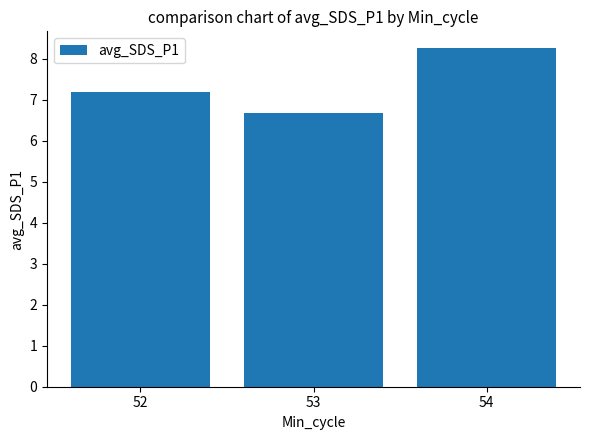

Where does the data first go above 7?

52